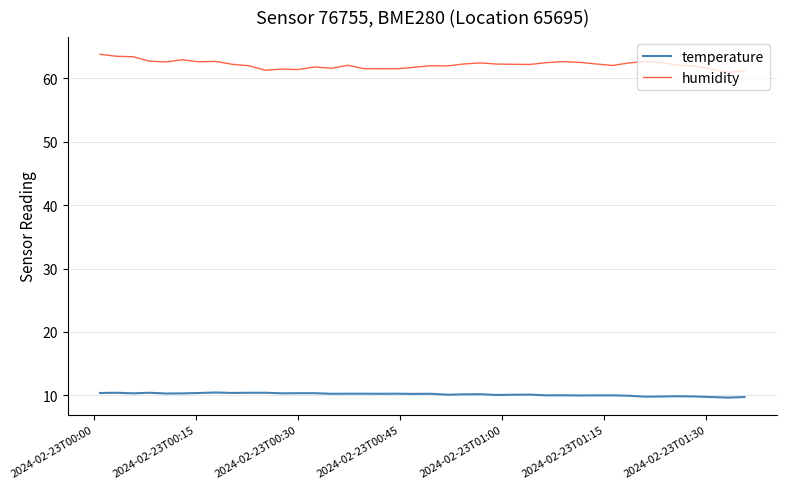

True or false: humidity and temperature cross at least once.

False